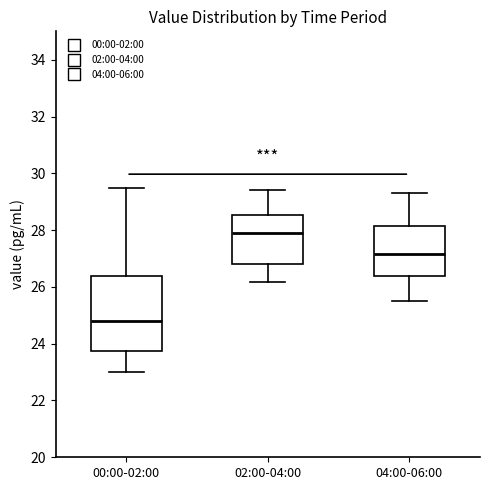

Reading left to right, read every box against the y-axis: the position of its median line, the range the box covers, and the ends of its whiskers. The values are not printed on the chart, so give them approximately, as read against the axis.

00:00-02:00: median 24.8, box 23.8 to 26.4, whiskers 23.0 to 29.4
02:00-04:00: median 28.0, box 26.8 to 28.6, whiskers 26.2 to 29.4
04:00-06:00: median 27.2, box 26.4 to 28.2, whiskers 25.6 to 29.4